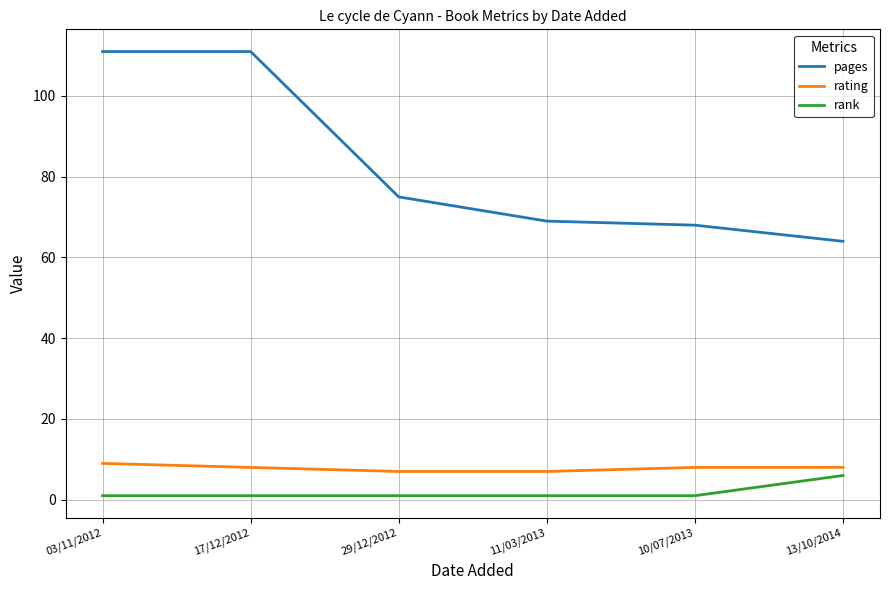

Where does the rating series first go above 8?

03/11/2012